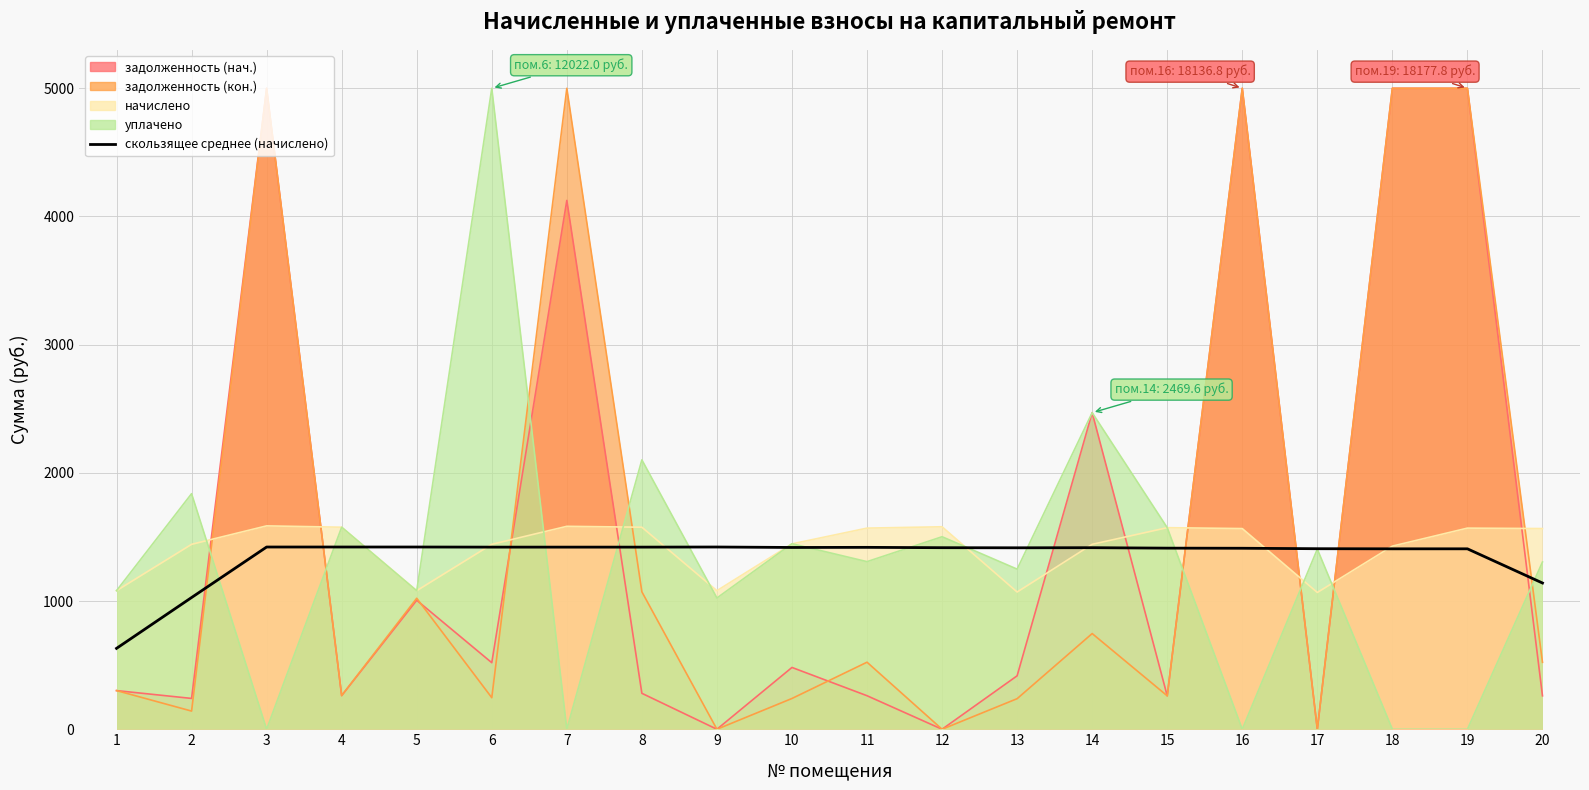

What is the minimum value shown in the chart?

630.9